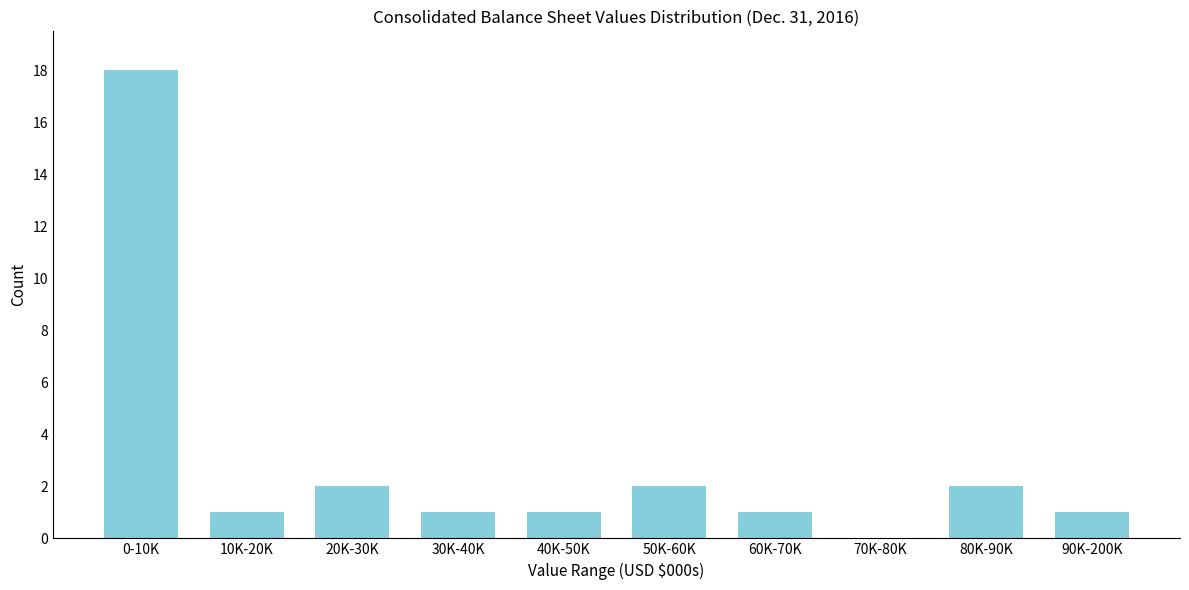

Reading right to left, transcribe all the data shown in this chart.

90K-200K=1	80K-90K=2	70K-80K=0	60K-70K=1	50K-60K=2	40K-50K=1	30K-40K=1	20K-30K=2	10K-20K=1	0-10K=18